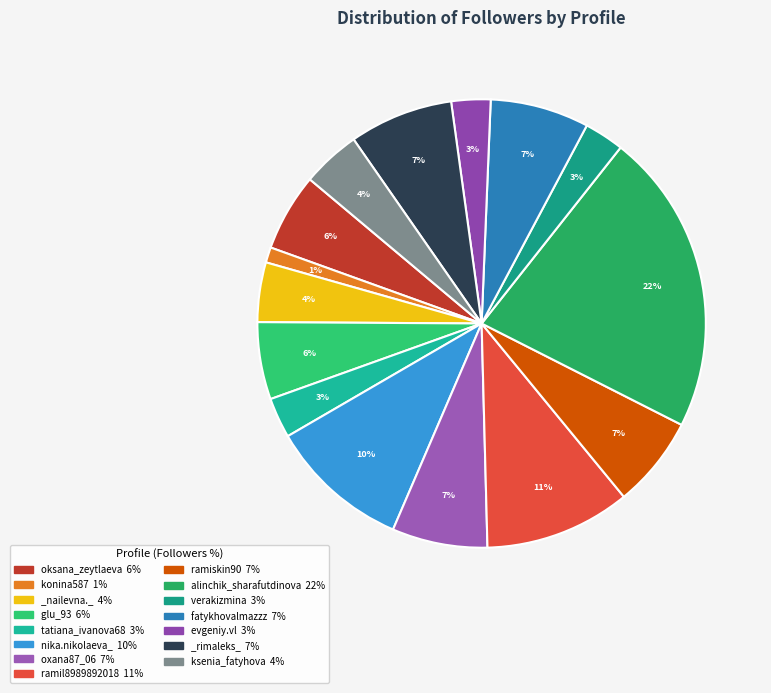

Is nika.nikolaeva_ the majority of the pie?

No